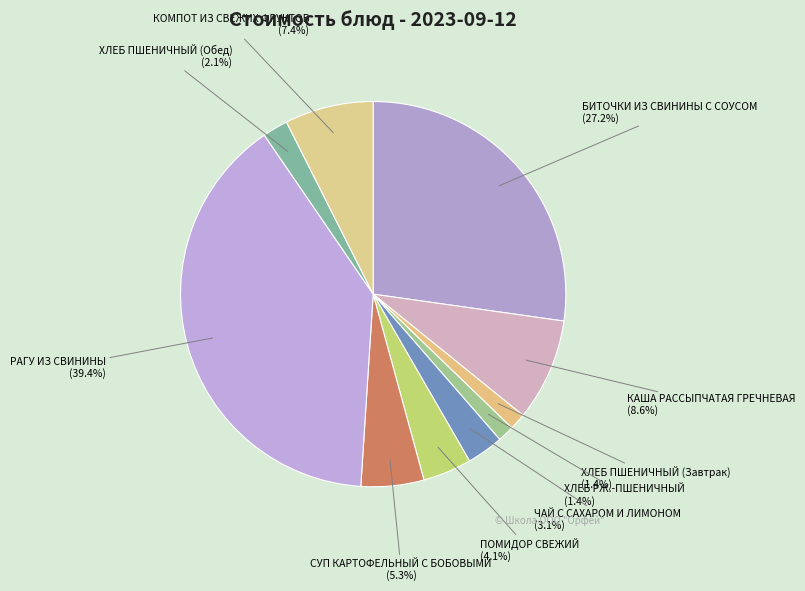

To the nearest percent, what is the difference between the largest and smallest slice percentages?

38%